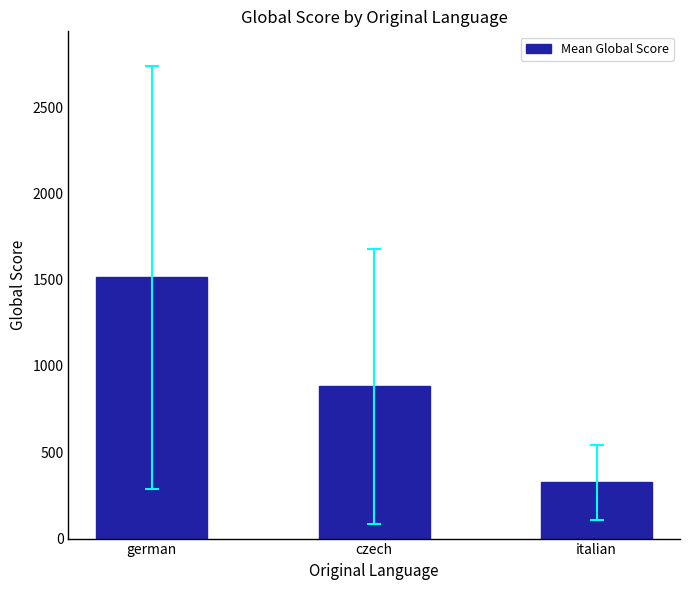

Does the chart contain any negative values?

No